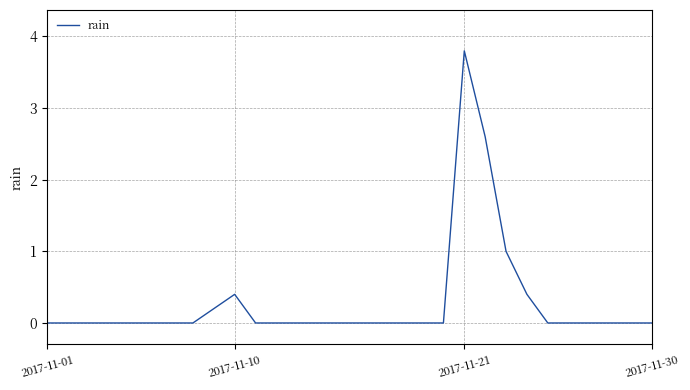

What is the greatest value displayed?

3.8